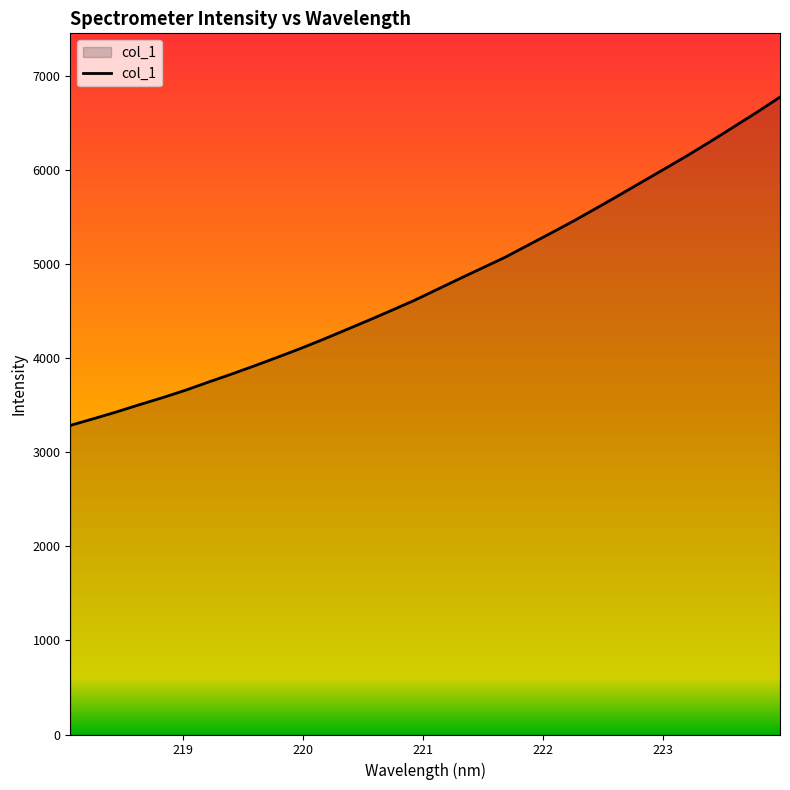

What is the difference between the maximum and minimum values?

3488.7